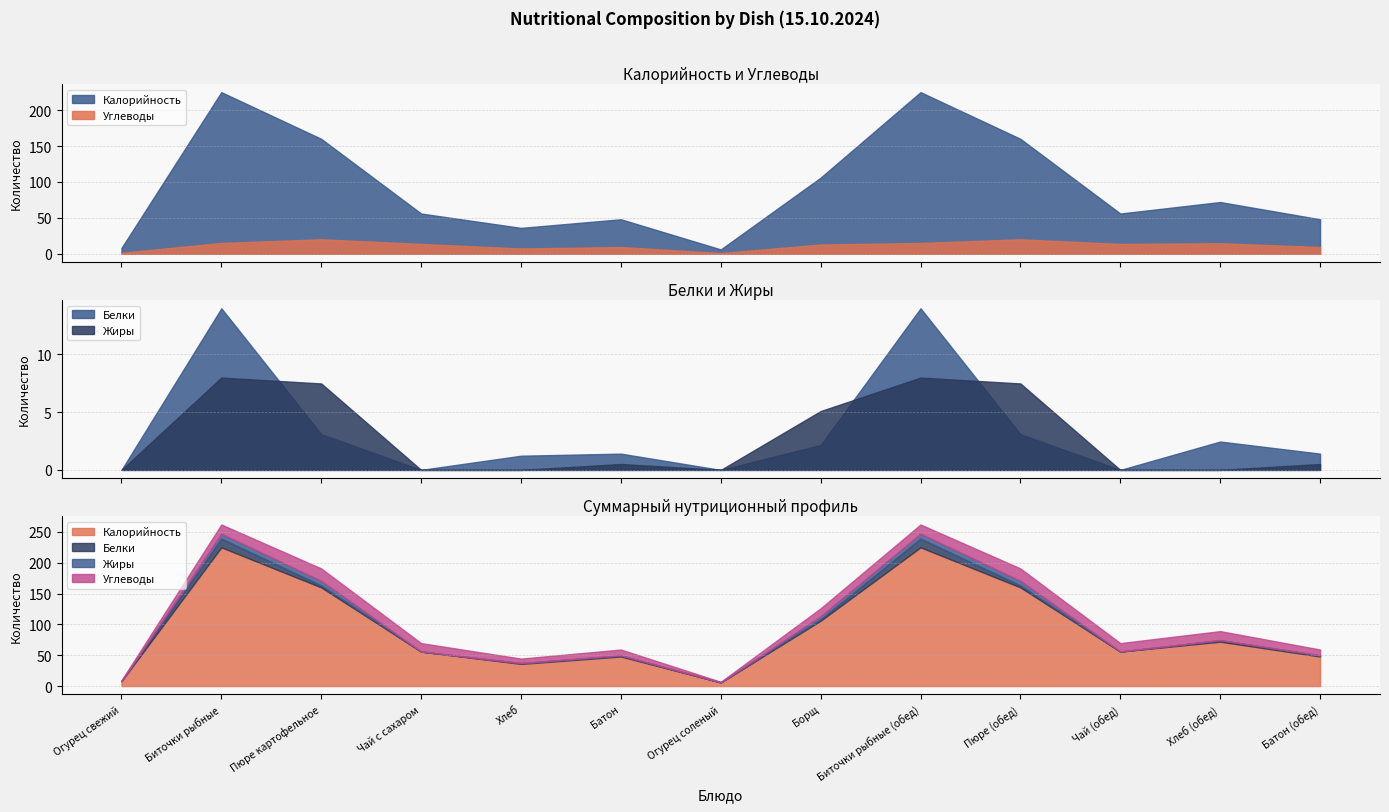

How many series are shown in this chart?

4